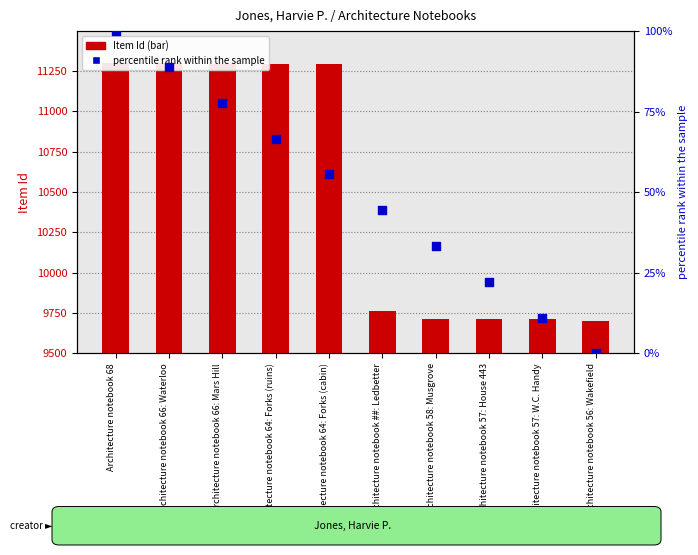

Which series has the widest spread of Y values?

Item Id